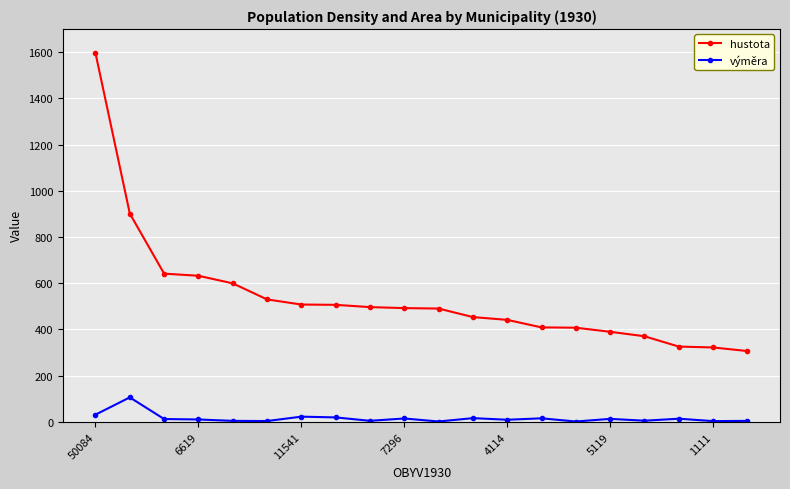

How many categories are shown in the chart?

20